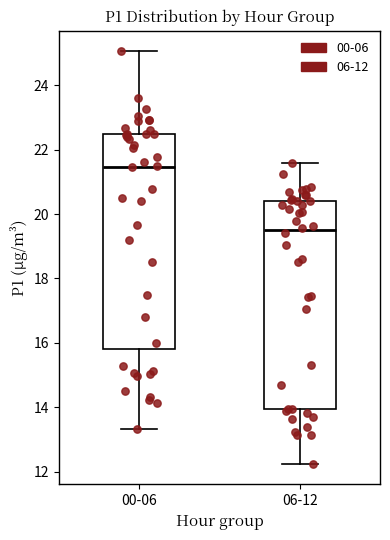

Where is the lower edge of the box for 06-12 on the y-axis? The values are not printed on the chart, so give them approximately, as read against the axis.

14.0